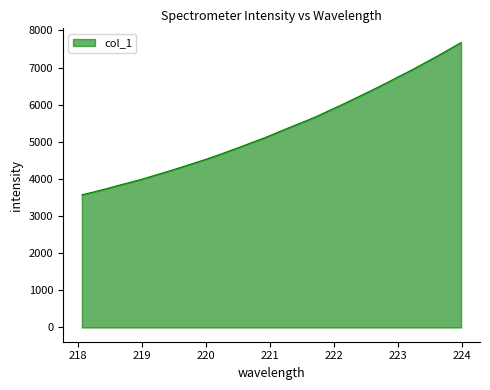

What is the difference between the maximum and minimum values?

4100.4